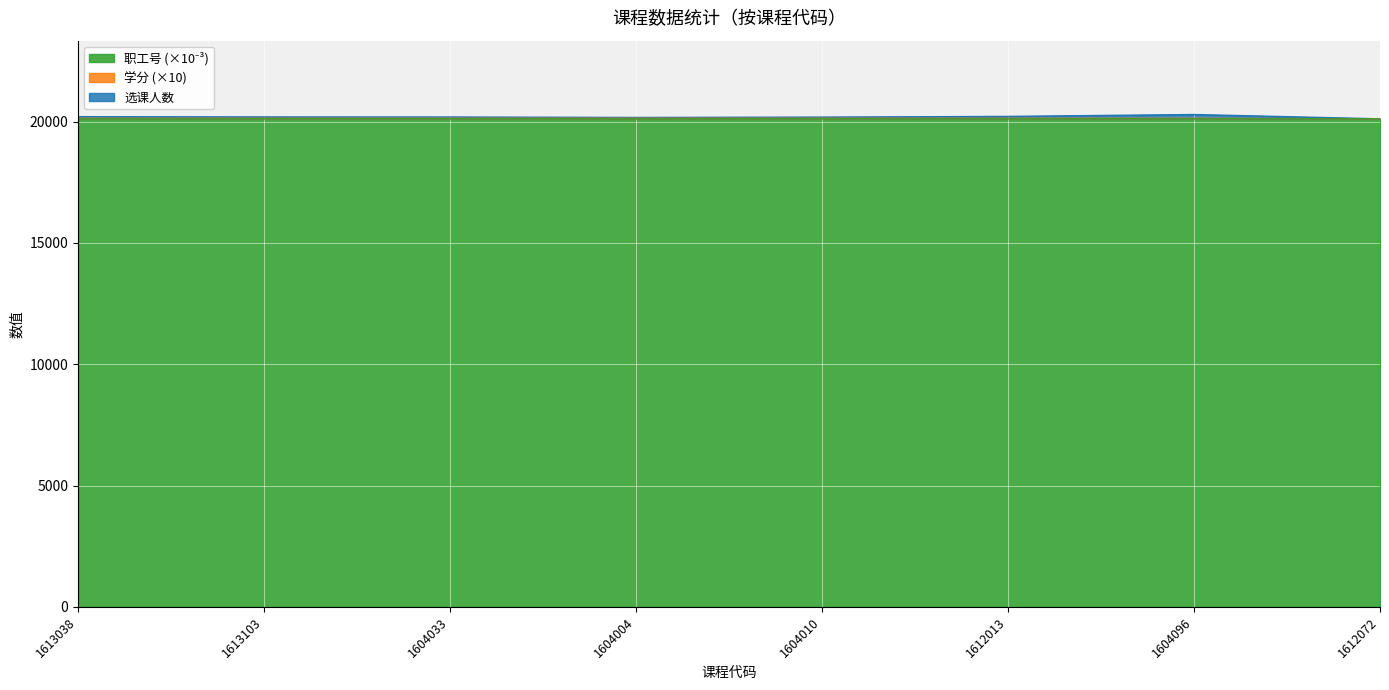

Is it true that 学分 equals 26461.1 at 1604010?

False